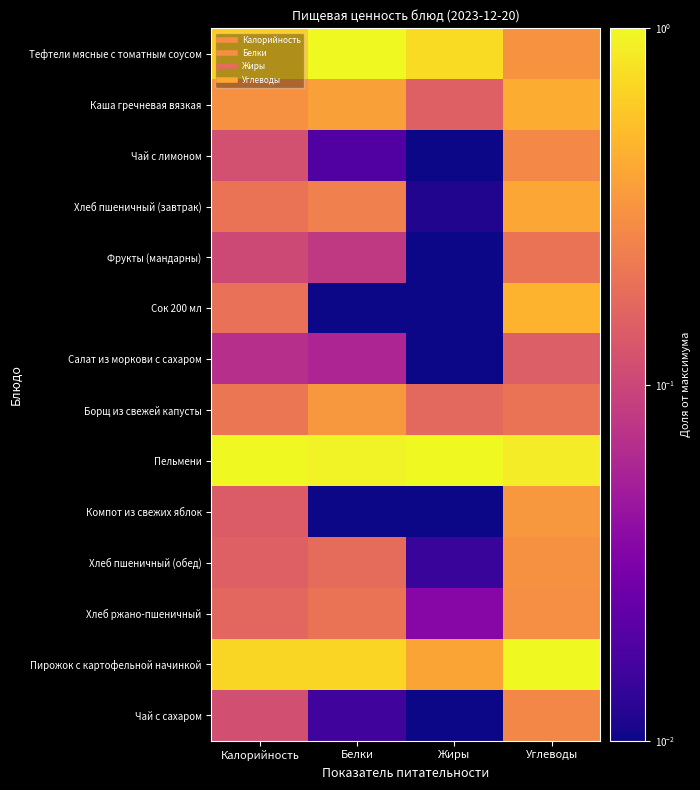

Rank the series at Жиры from lowest to highest value.

Сок 200 мл, Компот из свежих яблок, Чай с сахаром, Чай с лимоном, Салат из моркови с сахаром, Фрукты (мандарны), Хлеб пшеничный (завтрак), Хлеб пшеничный (обед), Хлеб ржано-пшеничный, Каша гречневая вязкая, Борщ из свежей капусты, Пирожок с картофельной начинкой, Тефтели мясные с томатным соусом, Пельмени